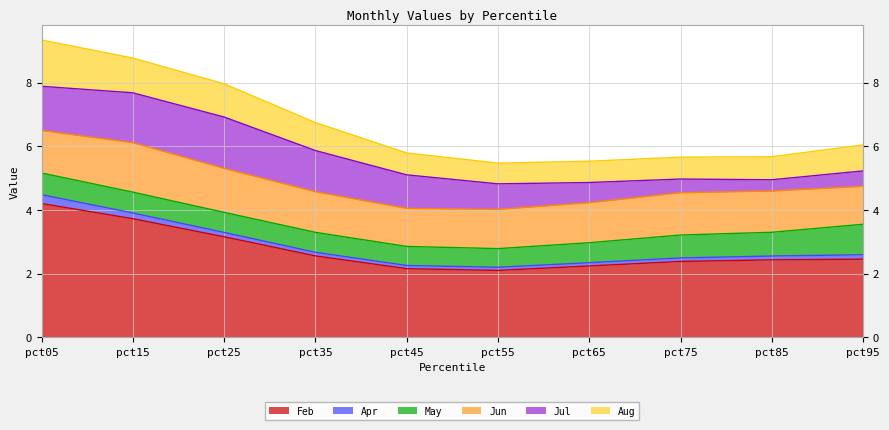

At pct35, list the series in order from largest to smallest.

Feb, Jul, Jun, Aug, May, Apr